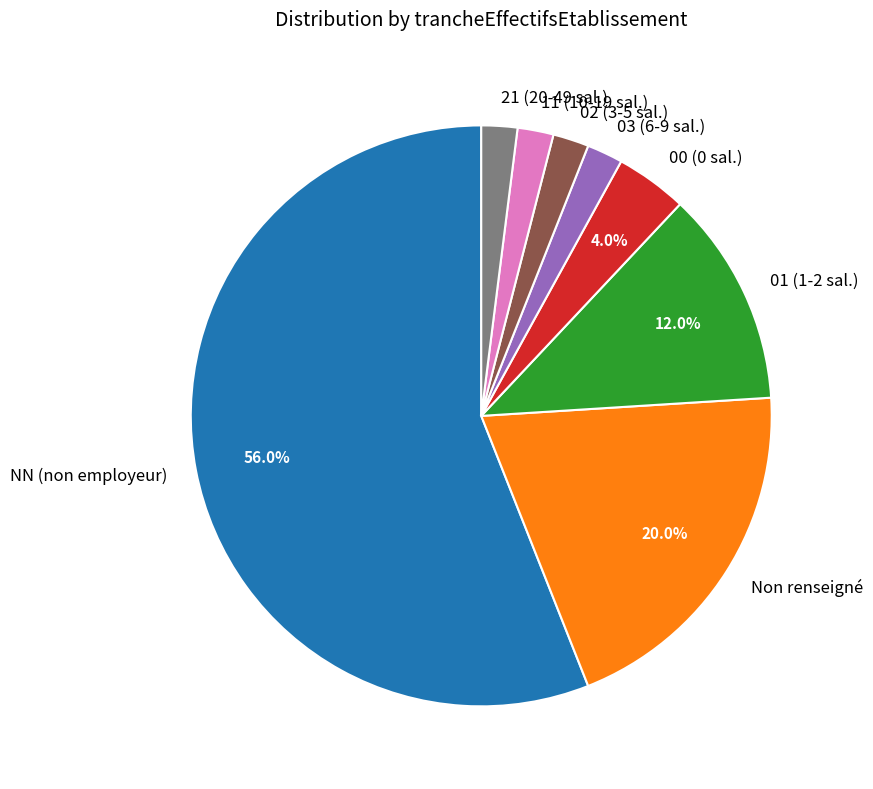

Combined, do Non renseigné and 02 (3-5 sal.) account for over 50%?

No